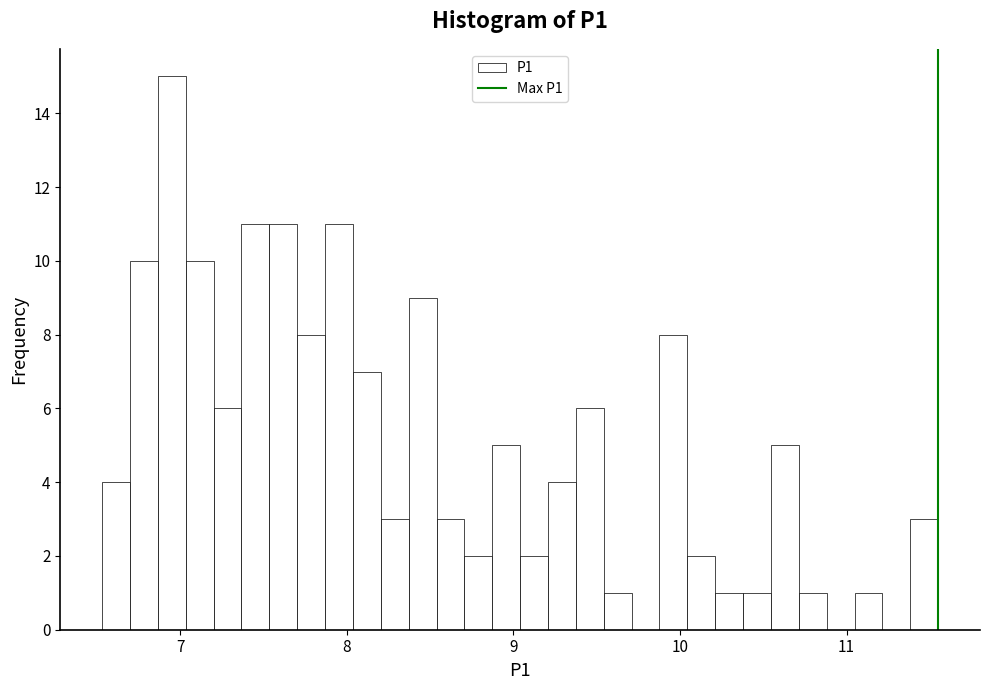

Read against the x-axis, roughly where is the centre of the tallest bar?

6.9